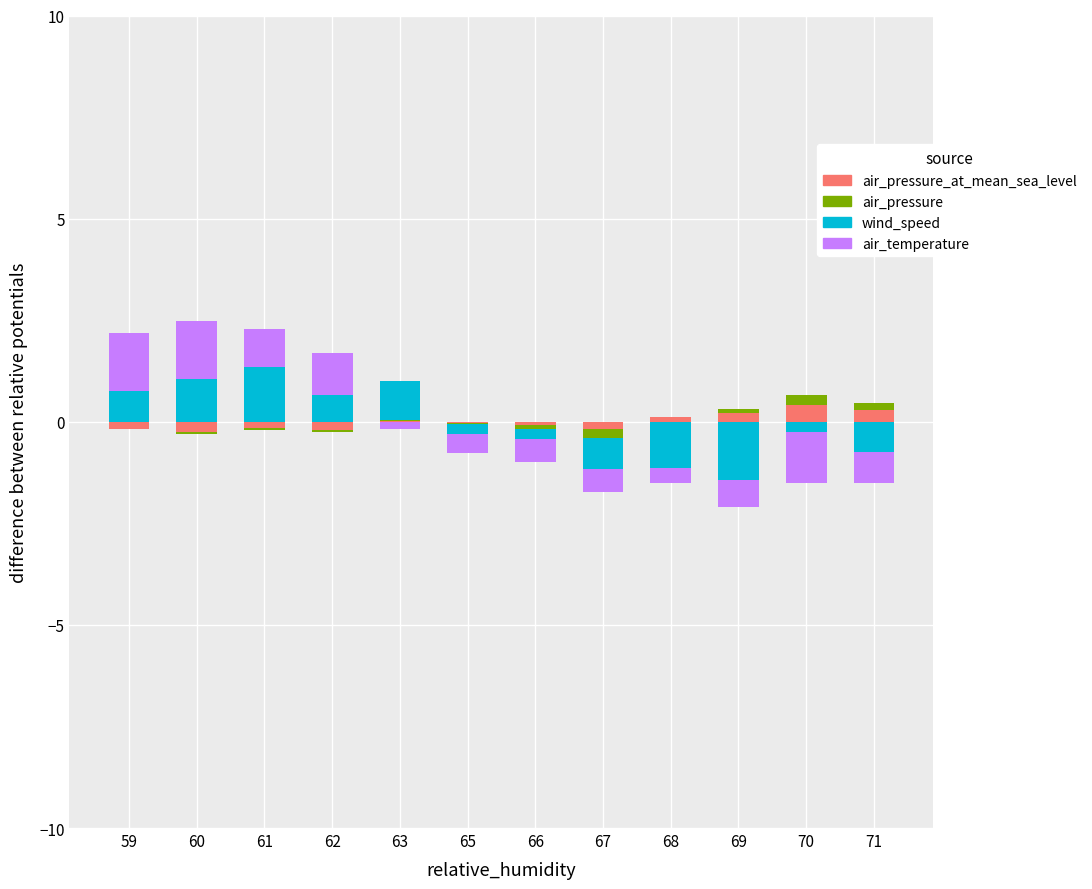

What is the highest value of the air_temperature series?

1.4